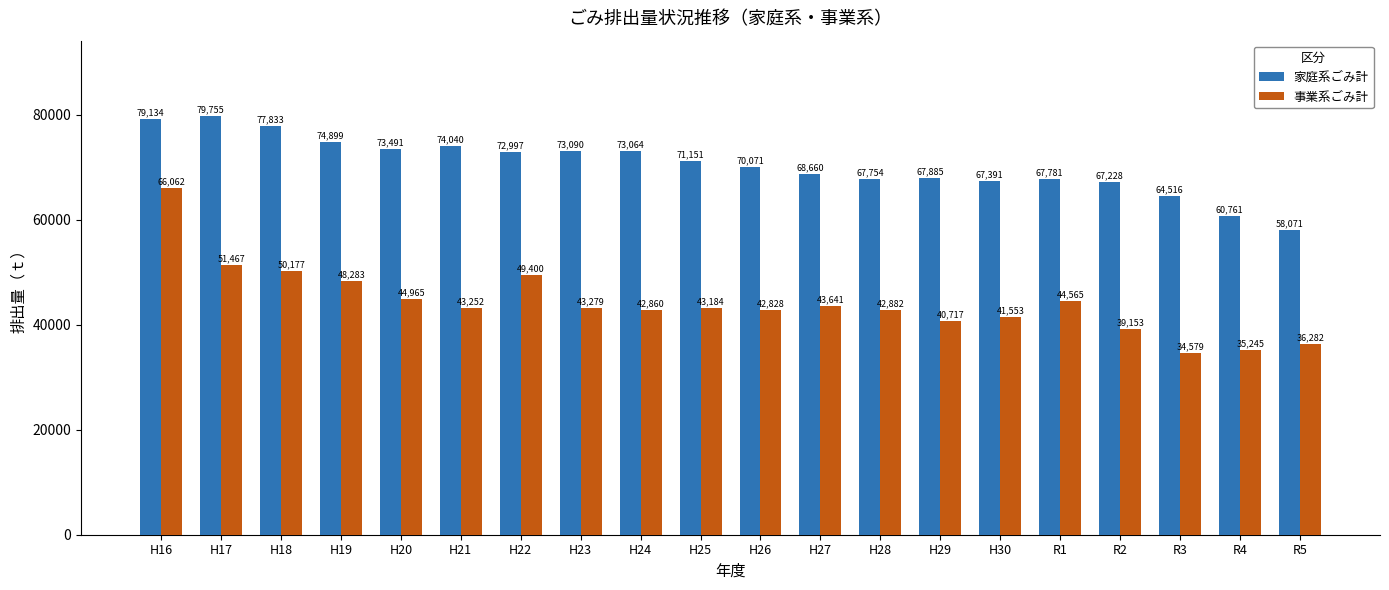

Count the number of categories in the chart.

20